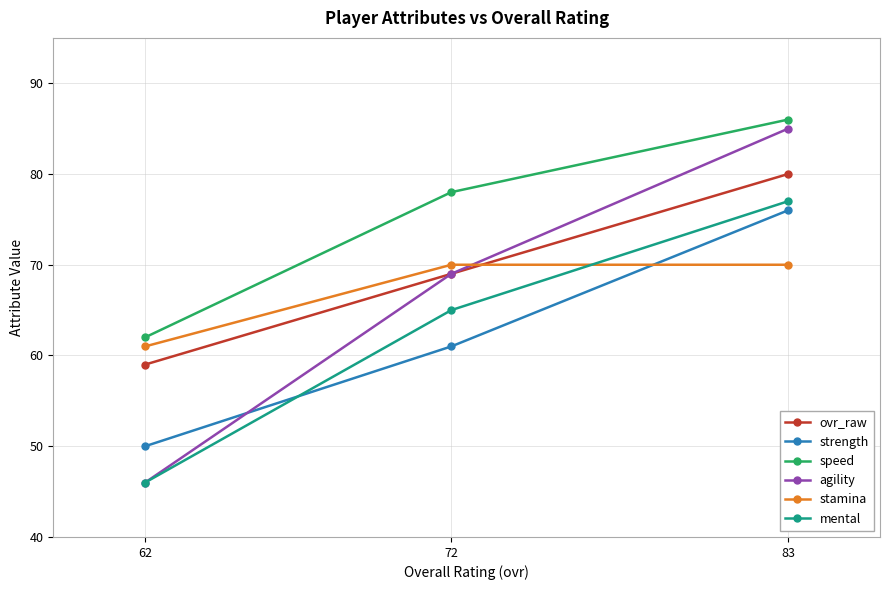

Reading left to right, extract all data points from this chart.

ovr_raw: 62=59	72=69	83=80
strength: 62=50	72=61	83=76
speed: 62=62	72=78	83=86
agility: 62=46	72=69	83=85
stamina: 62=61	72=70	83=70
mental: 62=46	72=65	83=77